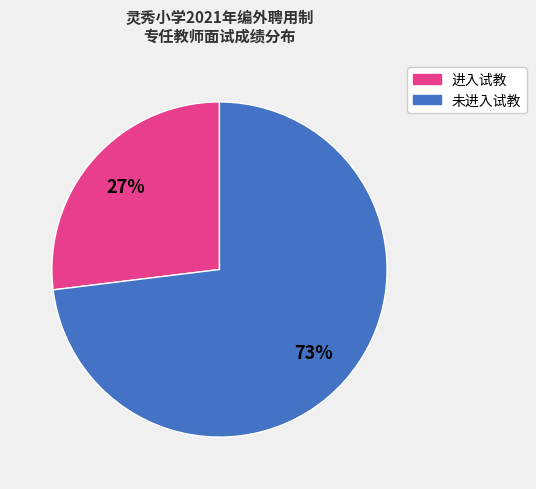

Does any single category account for the majority?

Yes